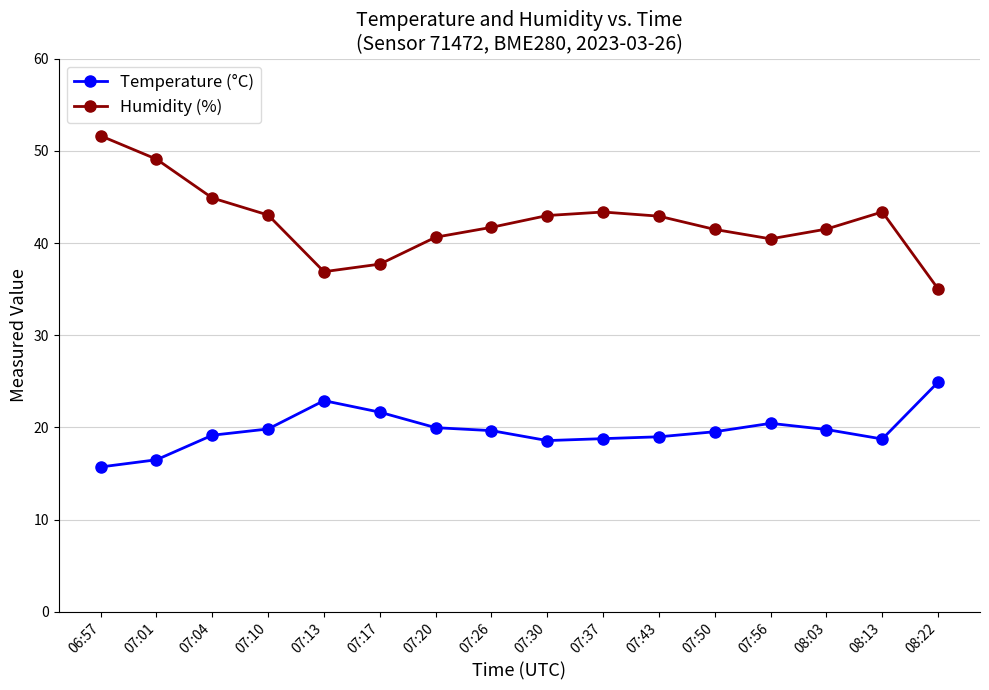

What is the value of the Humidity (%) point at the 13th from the left?

40.5